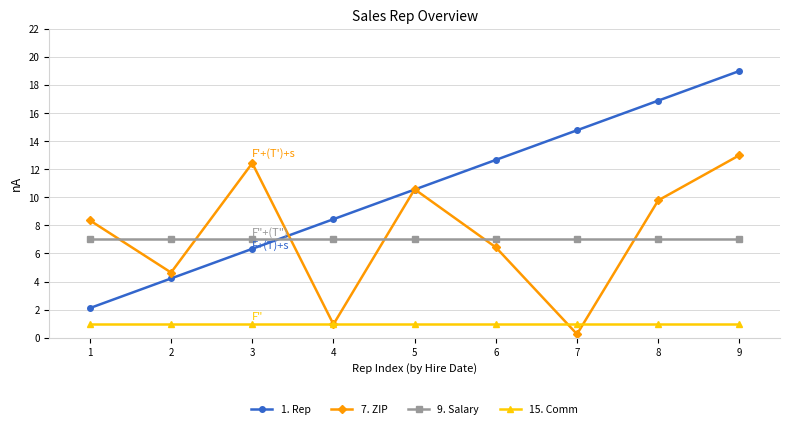

Reading right to left, extract all data points from this chart.

1. Rep: 9=19.0	8=16.9	7=14.8	6=12.7	5=10.6	4=8.4	3=6.3	2=4.2	1=2.1
7. ZIP: 9=13.0	8=9.8	7=0.3	6=6.4	5=10.6	4=1.0	3=12.4	2=4.6	1=8.4
9. Salary: 9=7.0	8=7.0	7=7.0	6=7.0	5=7.0	4=7.0	3=7.0	2=7.0	1=7.0
15. Comm: 9=1.0	8=1.0	7=1.0	6=1.0	5=1.0	4=1.0	3=1.0	2=1.0	1=1.0